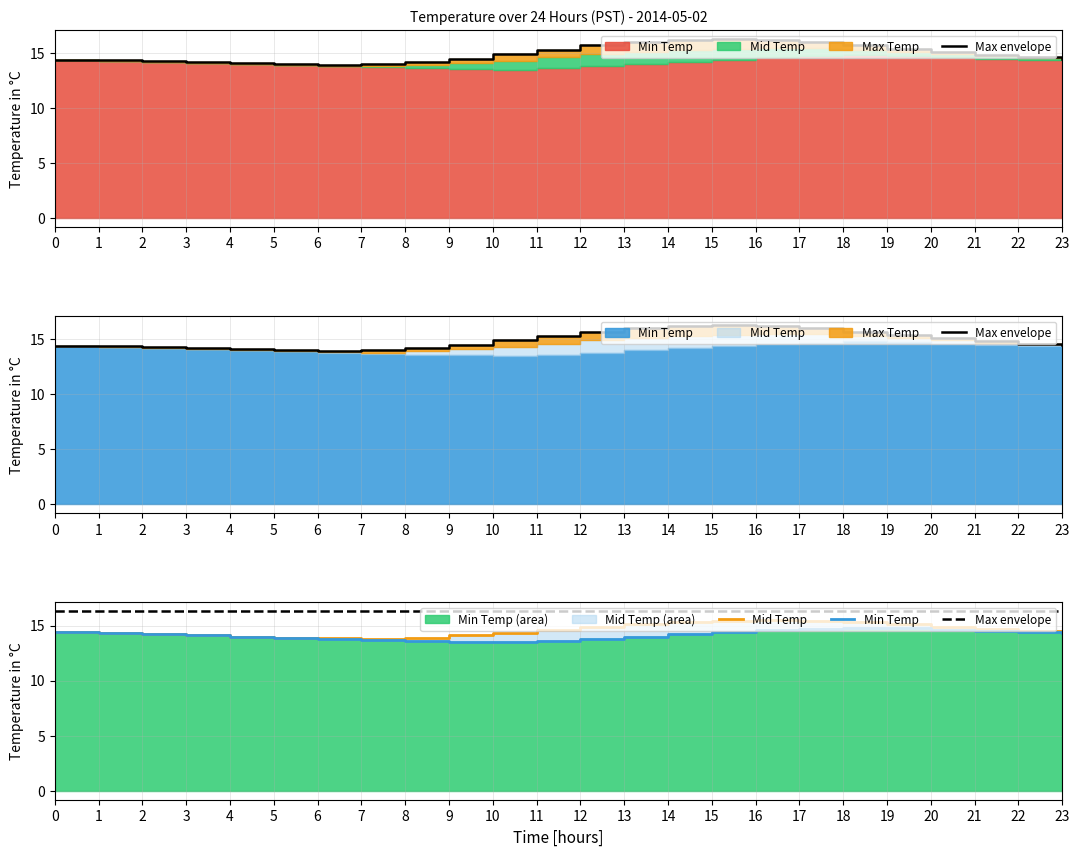

What is the approximate value of Mid Temp at 20?

14.9